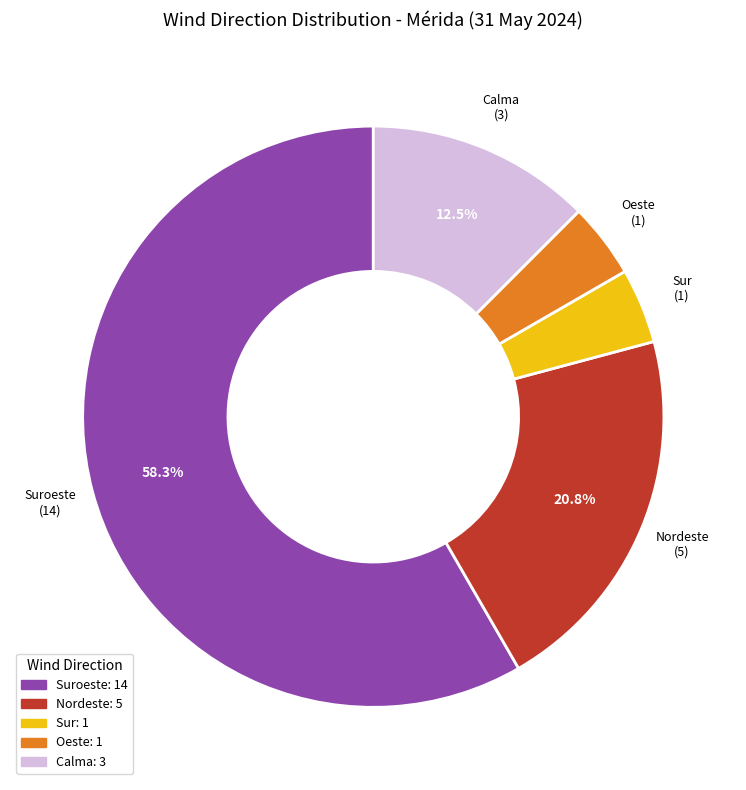

Is there any slice that represents more than half of the pie?

Yes